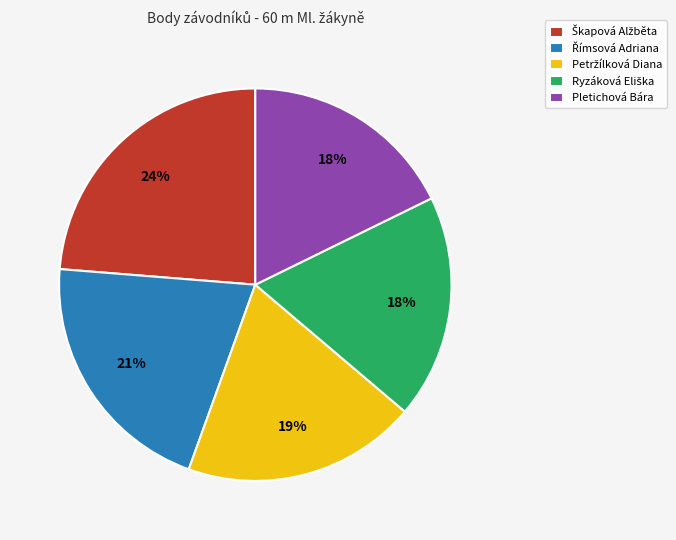

What percentage is the Pletichová Bára slice, to the nearest percent?

18%